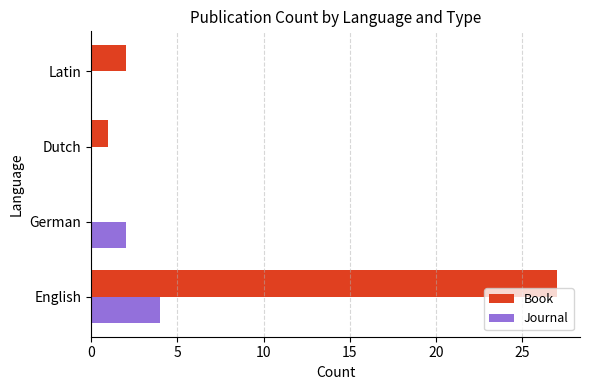

What is the maximum value shown in the chart?

27